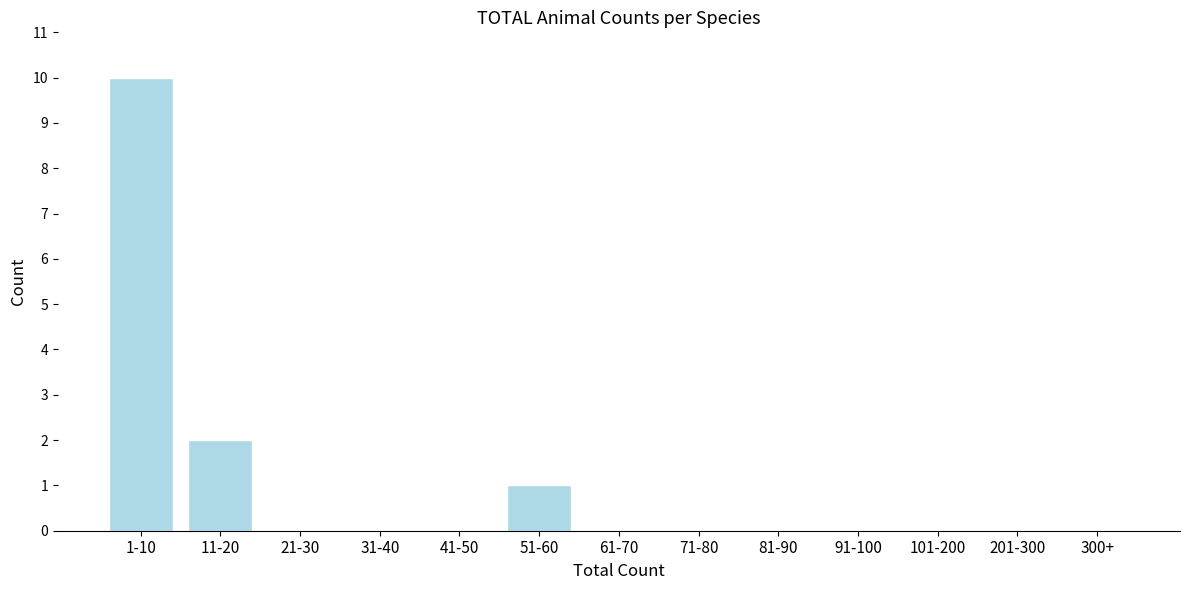

Reading right to left, transcribe all the data shown in this chart.

300+=0	201-300=0	101-200=0	91-100=0	81-90=0	71-80=0	61-70=0	51-60=1	41-50=0	31-40=0	21-30=0	11-20=2	1-10=10